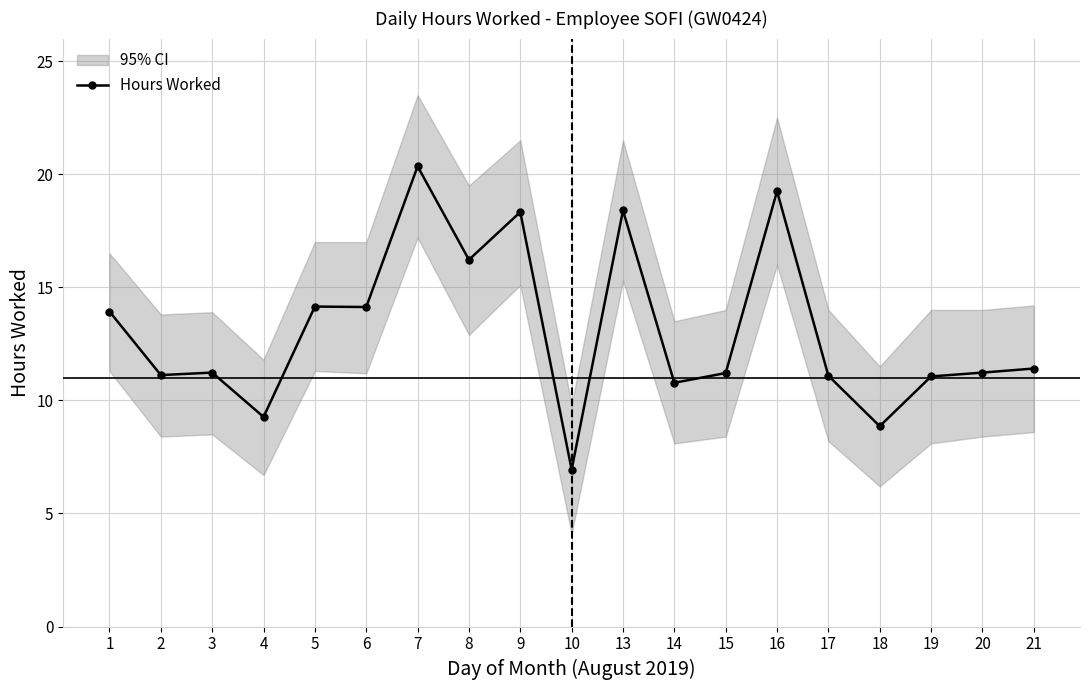

Rank the categories by value from highest to lowest.

7, 16, 13, 9, 8, 5, 6, 1, 21, 3, 20, 15, 2, 17, 19, 14, 4, 18, 10